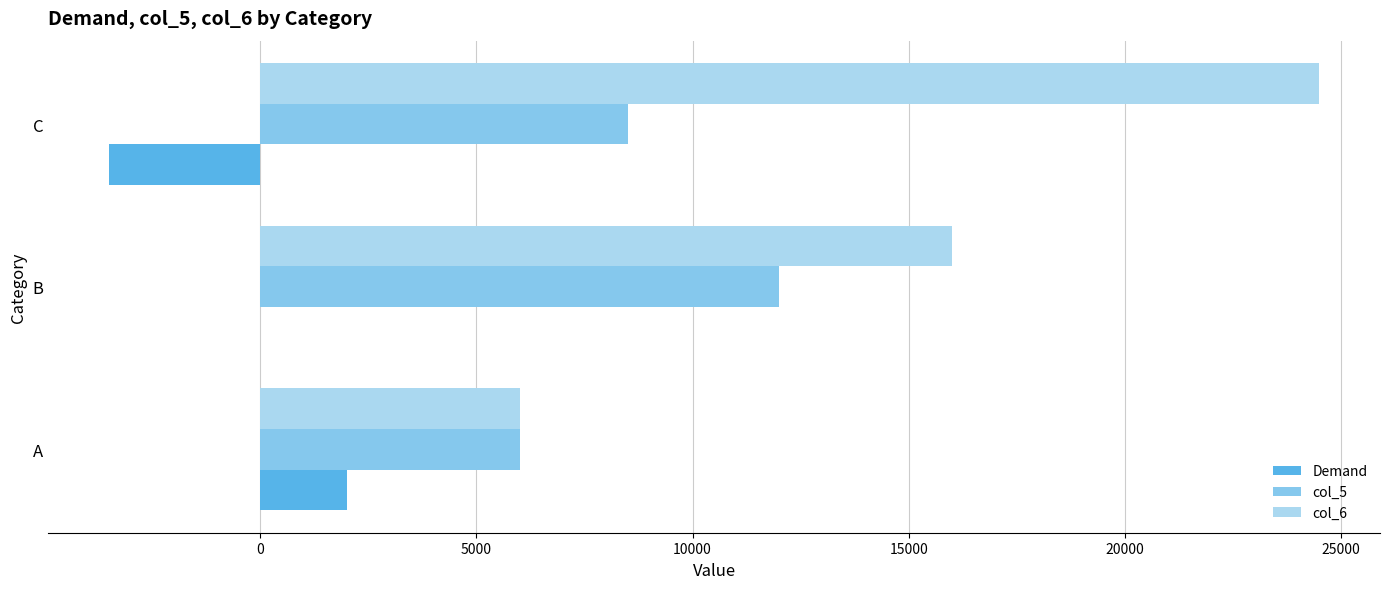

Which series changed the most between A and B?

col_6